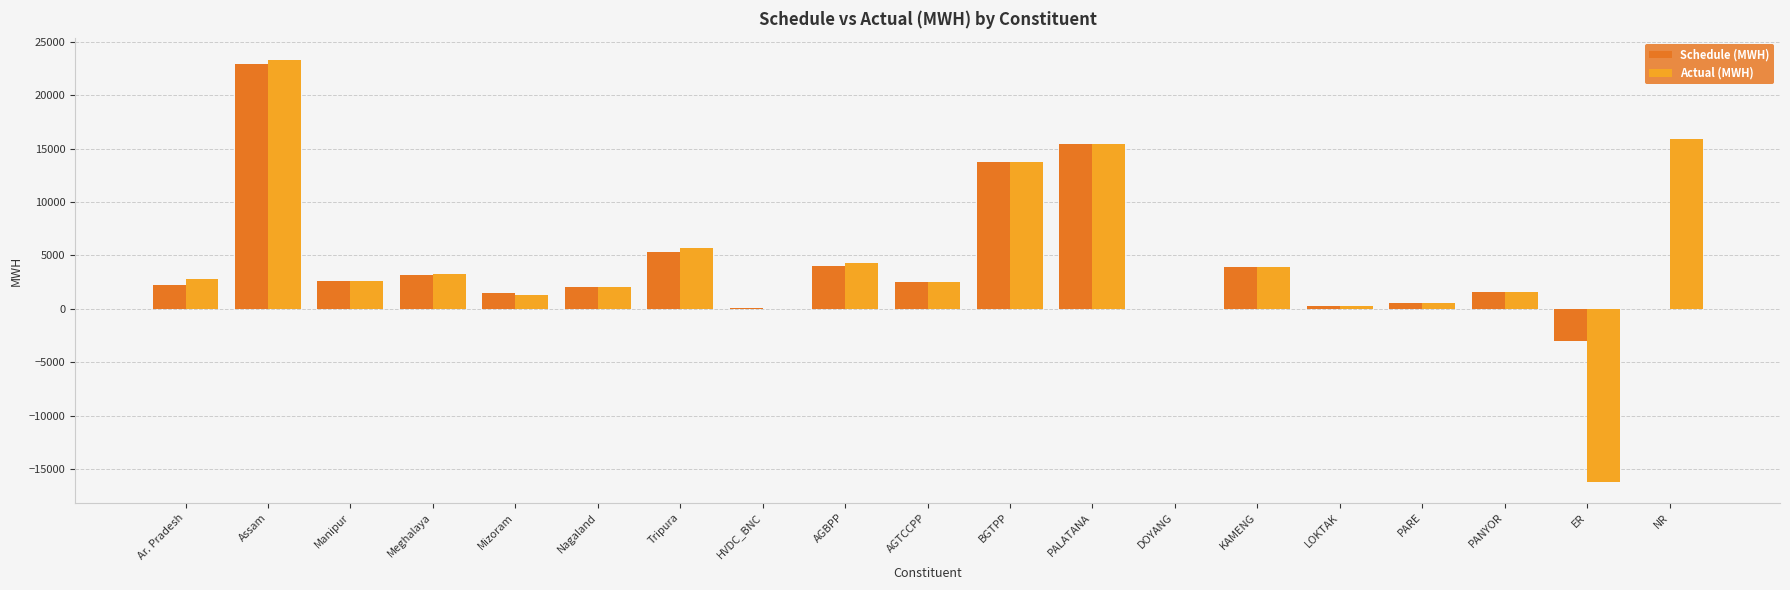

Are the bars horizontal?

No